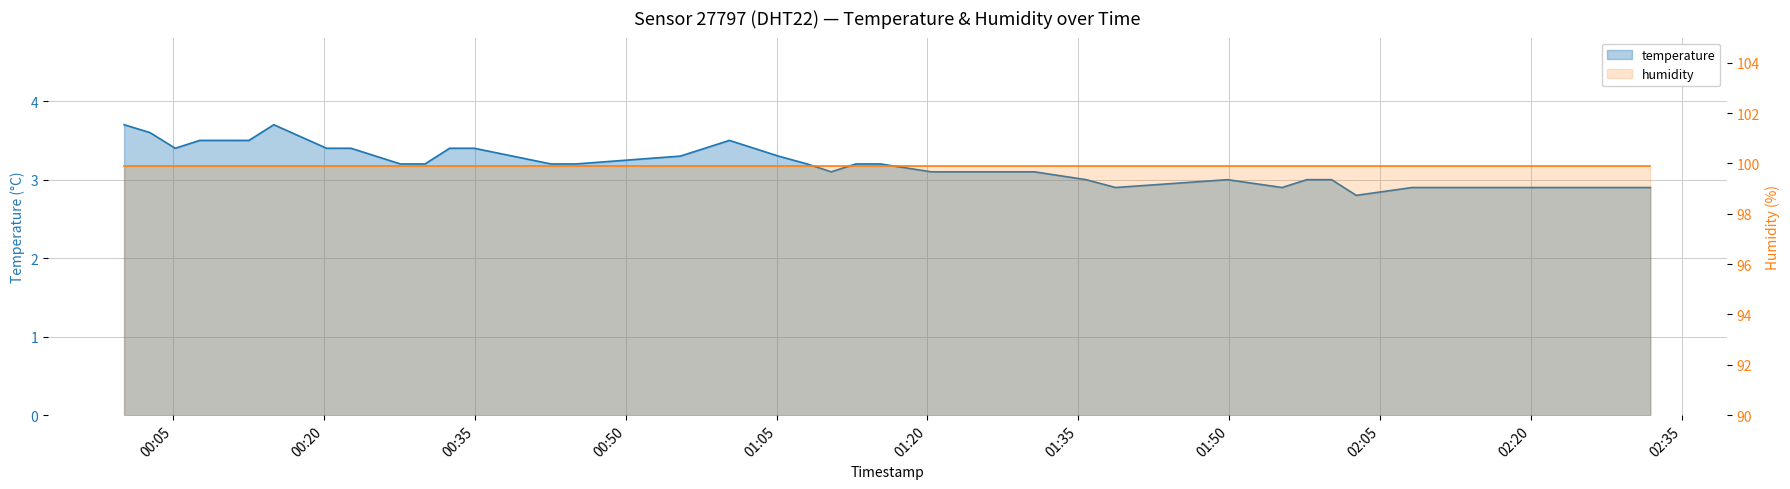

What is the sum of all values?

128.6